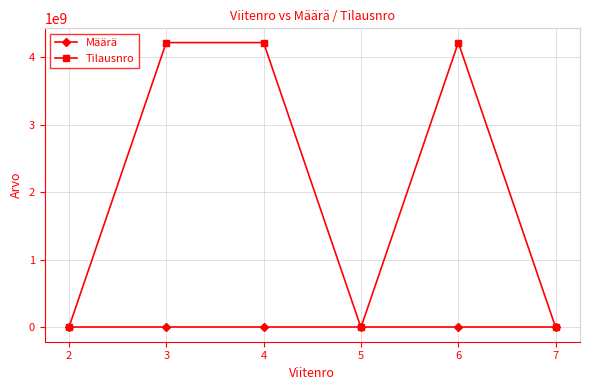

How many intersections are there between Tilausnro and Määrä?

4